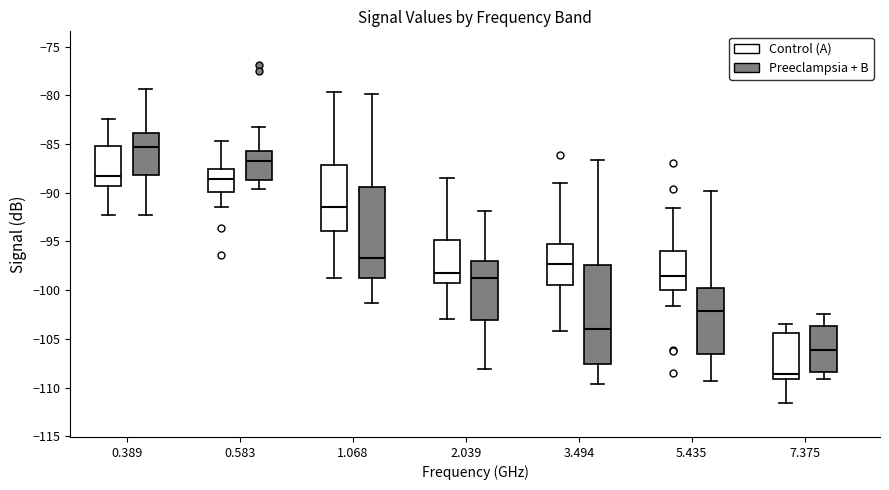

Reading left to right, read every box against the y-axis: the position of its median line, the range the box covers, and the ends of its whiskers. The values are not printed on the chart, so give them approximately, as read against the axis.

0.389 (Control (A)): median -88.5, box -89.5 to -85.0, whiskers -92.5 to -82.5
0.389 (Preeclampsia + B): median -85.5, box -88.0 to -84.0, whiskers -92.5 to -79.5
0.583 (Control (A)): median -88.5, box -90.0 to -87.5, whiskers -91.5 to -84.5
0.583 (Preeclampsia + B): median -86.5, box -88.5 to -85.5, whiskers -89.5 to -83.5
1.068 (Control (A)): median -91.5, box -94.0 to -87.0, whiskers -98.5 to -79.5
1.068 (Preeclampsia + B): median -96.5, box -99.0 to -89.5, whiskers -101.5 to -80.0
2.039 (Control (A)): median -98.0, box -99.0 to -95.0, whiskers -103.0 to -88.5
2.039 (Preeclampsia + B): median -99.0, box -103.0 to -97.0, whiskers -108.0 to -92.0
3.494 (Control (A)): median -97.5, box -99.5 to -95.5, whiskers -104.0 to -89.0
3.494 (Preeclampsia + B): median -104.0, box -107.5 to -97.5, whiskers -109.5 to -86.5
5.435 (Control (A)): median -98.5, box -100.0 to -96.0, whiskers -101.5 to -91.5
5.435 (Preeclampsia + B): median -102.0, box -106.5 to -100.0, whiskers -109.5 to -90.0
7.375 (Control (A)): median -108.5, box -109.0 to -104.5, whiskers -111.5 to -103.5
7.375 (Preeclampsia + B): median -106.0, box -108.5 to -103.5, whiskers -109.0 to -102.5